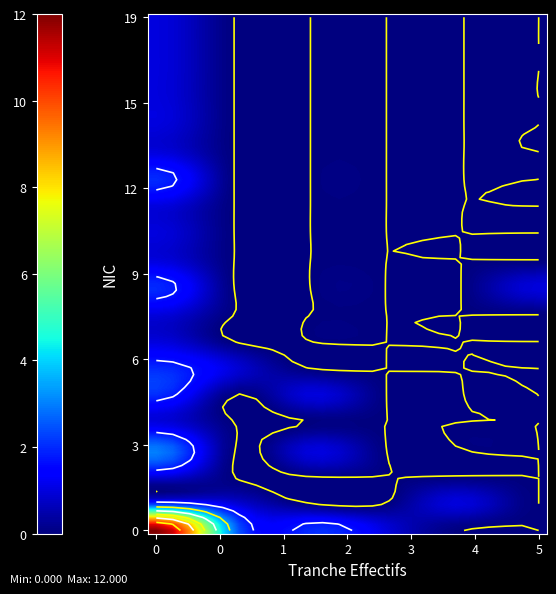

What is the highest value of the 00026 series?

2